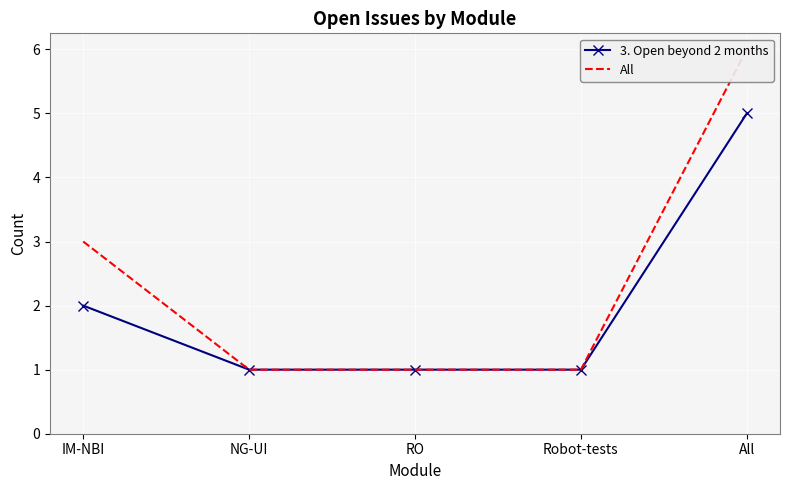

Is this an area chart (filled region under the line)?

No